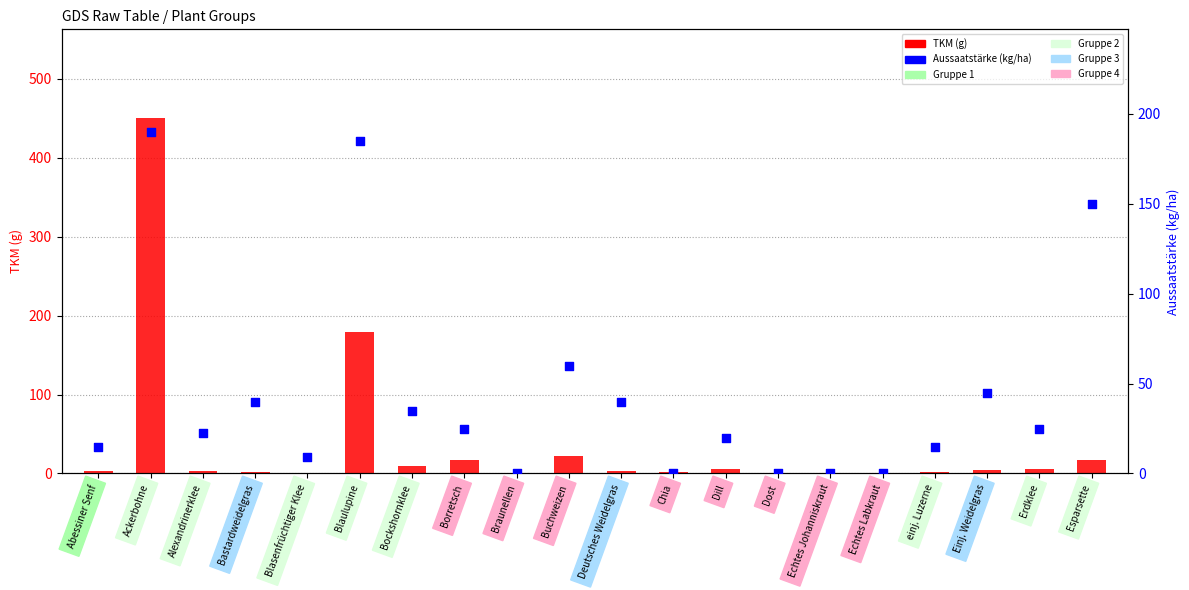

What are all the series names shown in the legend?

TKM, Aussaatstärke